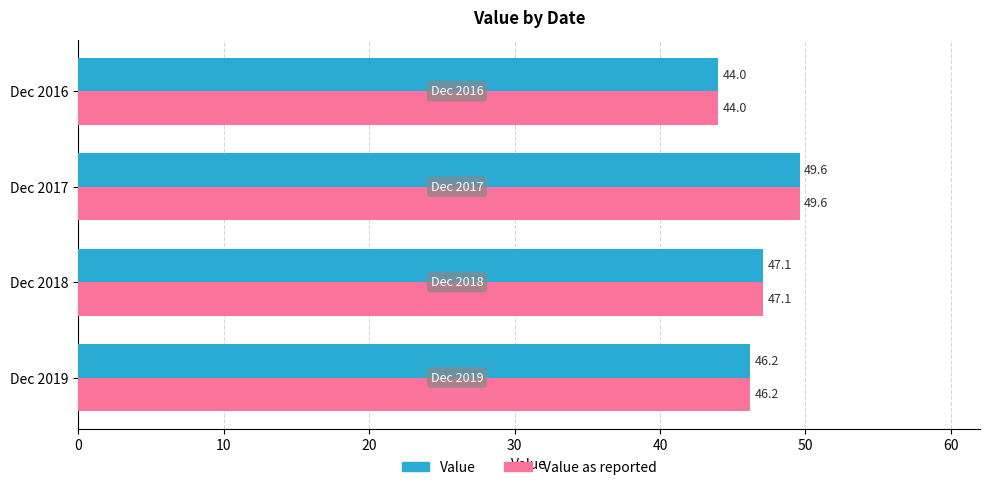

List the labels in order of Value value, largest first.

Dec 2017, Dec 2018, Dec 2019, Dec 2016